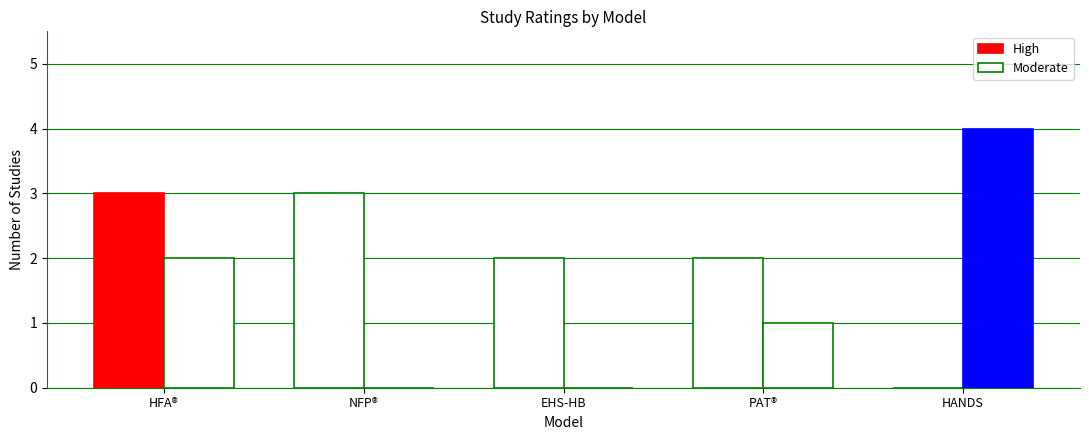

How many values in High are above zero?

4